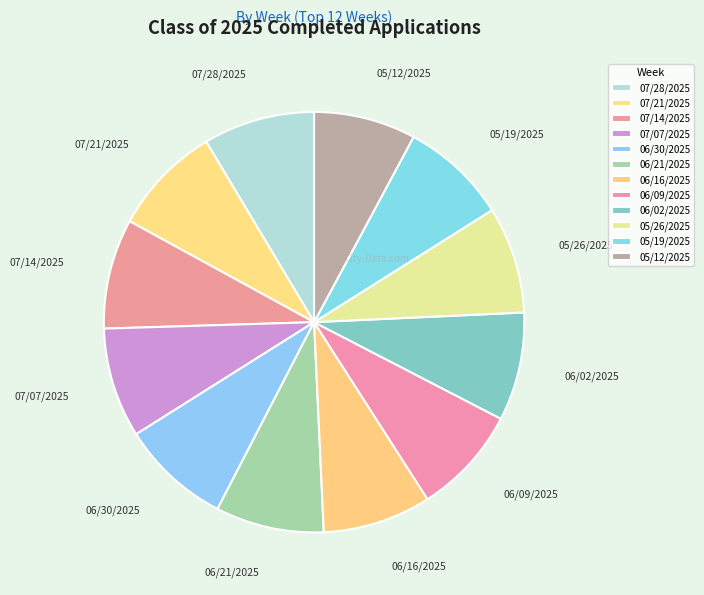

The 06/16/2025 slice represents 8% of the pie. True or false?

True